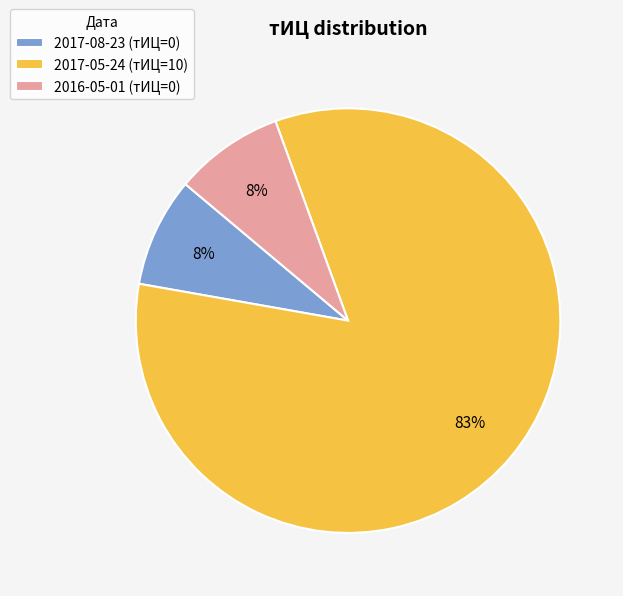

Does any single category account for the majority?

Yes